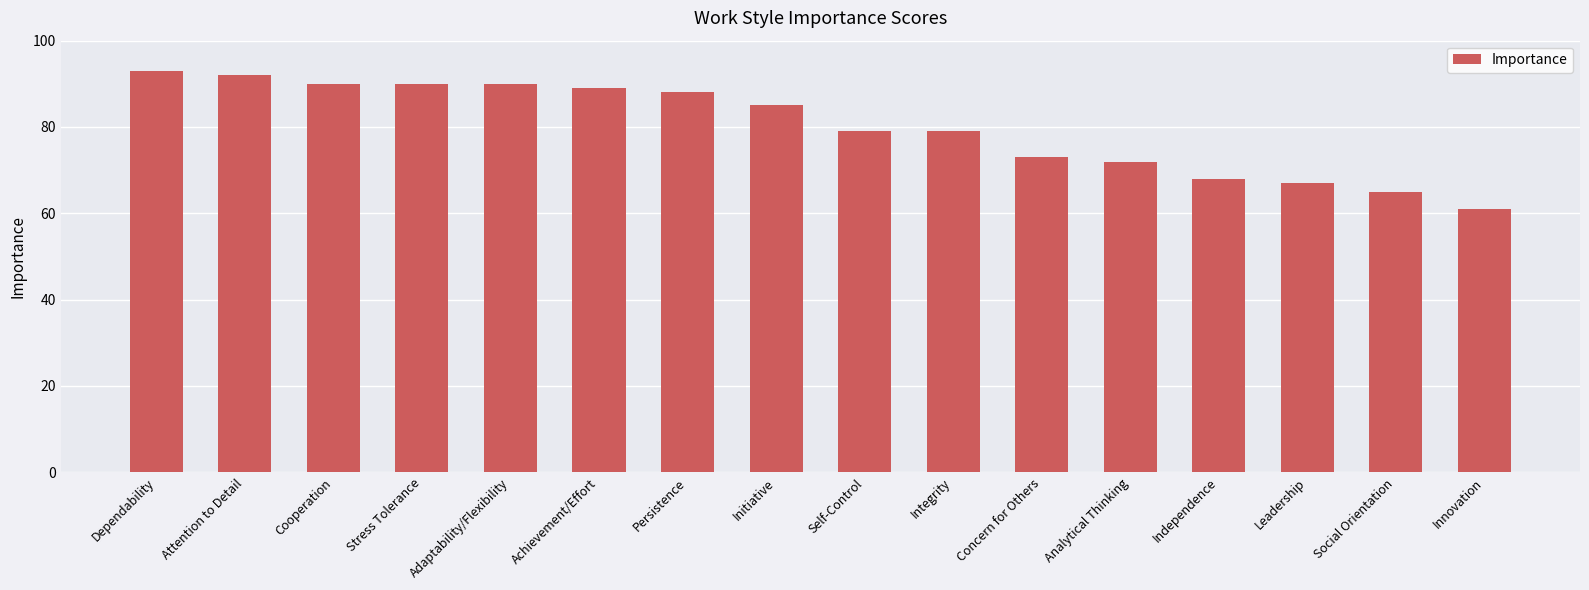

Approximately how many times larger is the value at Integrity compared to Self-Control?

1.0